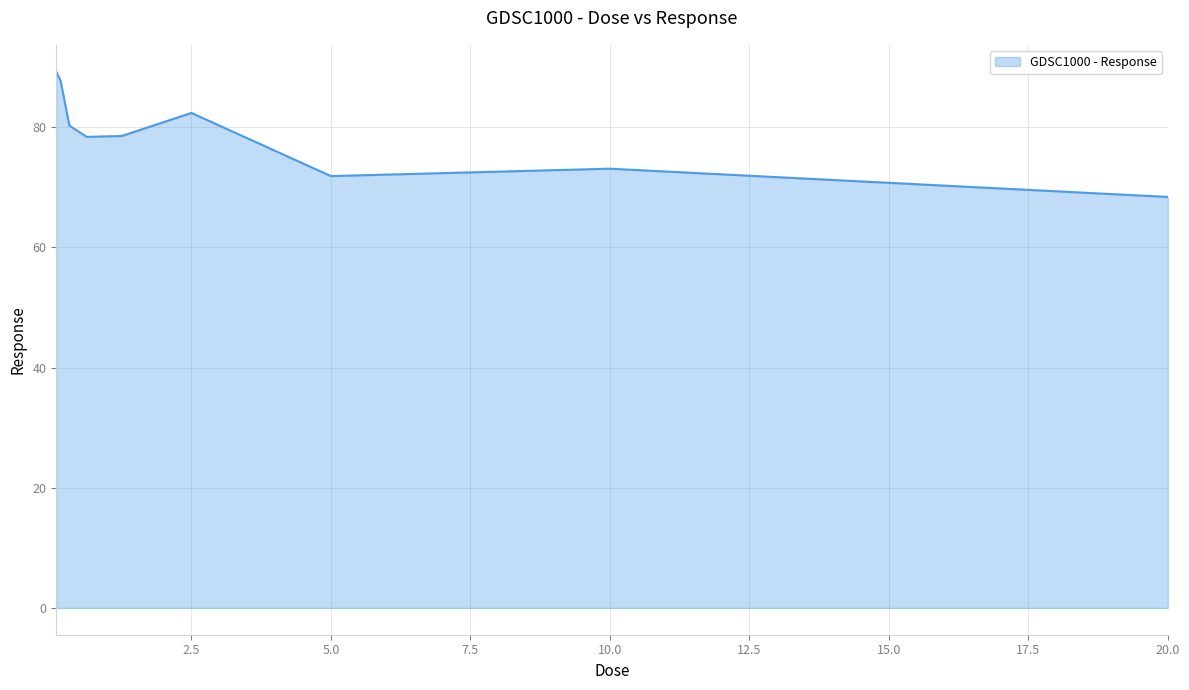

What is the greatest value displayed?

89.2